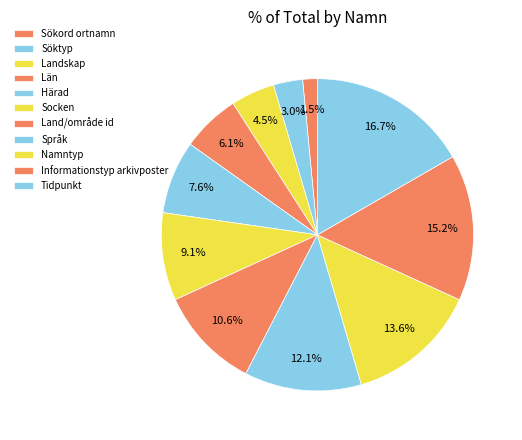

To the nearest percent, what percentage of the pie is Sökord ortnamn?

2%